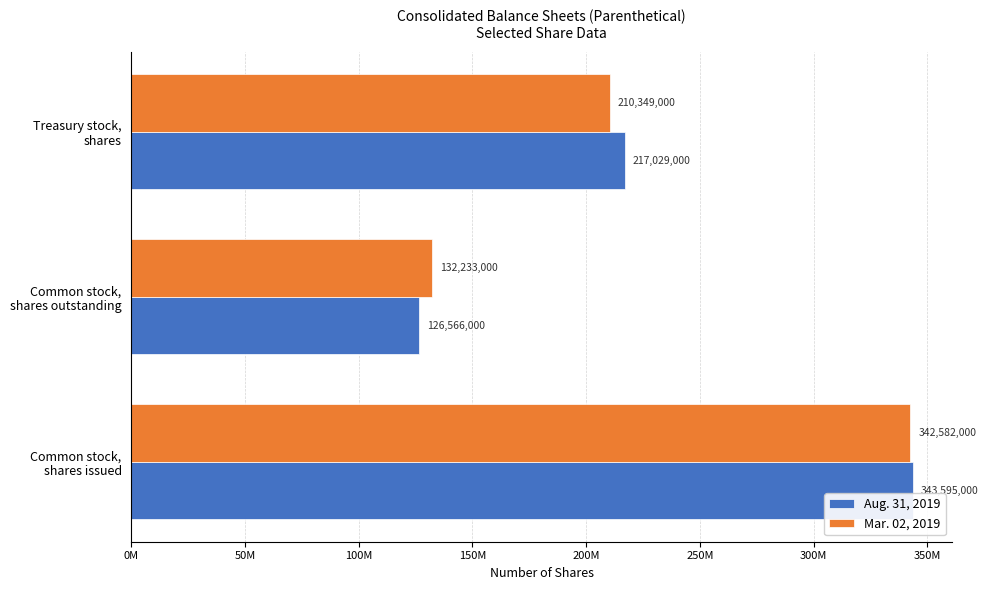

What are all the series names shown in the legend?

Aug. 31, 2019, Mar. 02, 2019